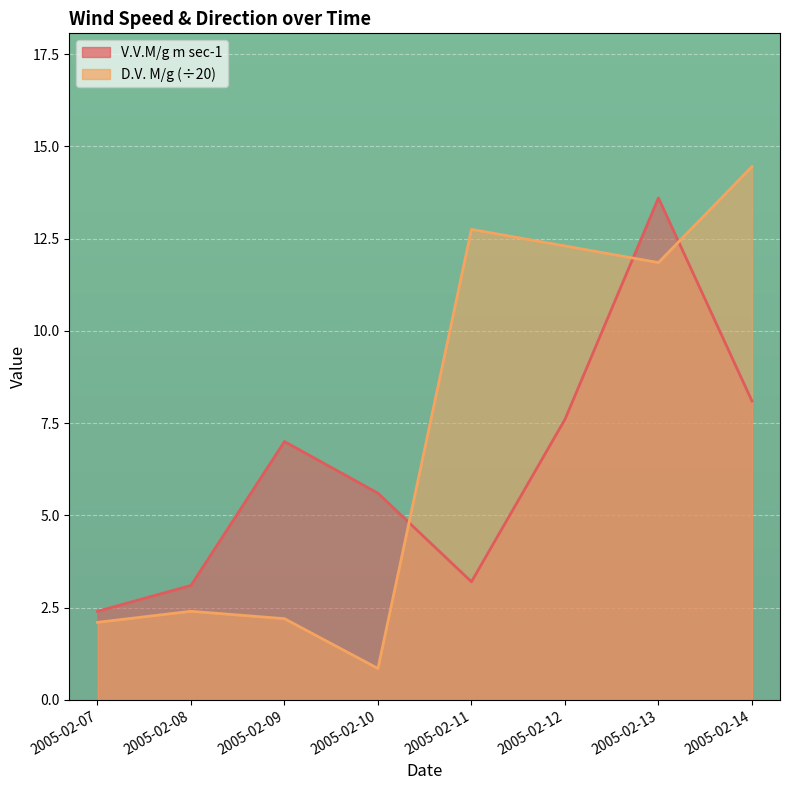

How many times do V.V.M/g m sec-1 and D.V. M/g cross each other?

3